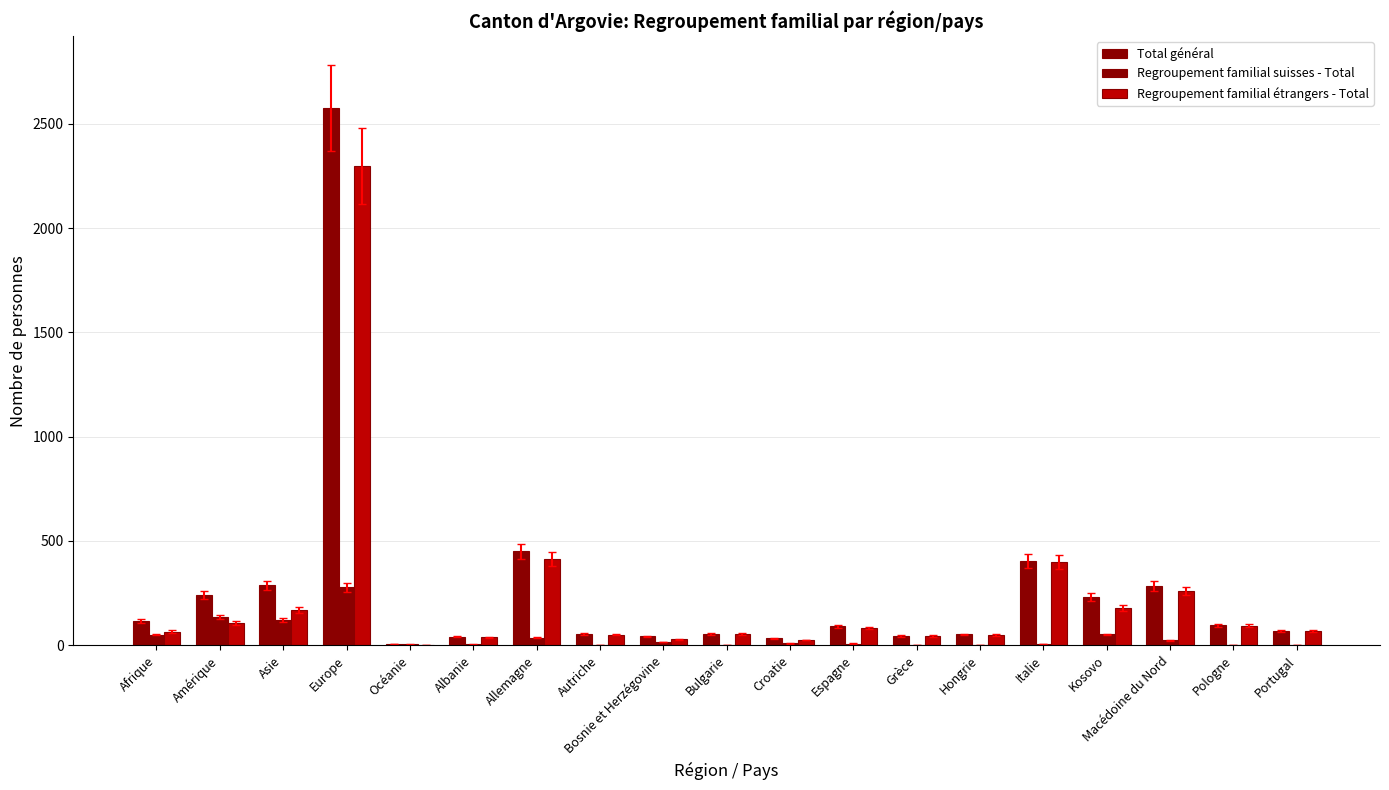

Are the bars horizontal?

No